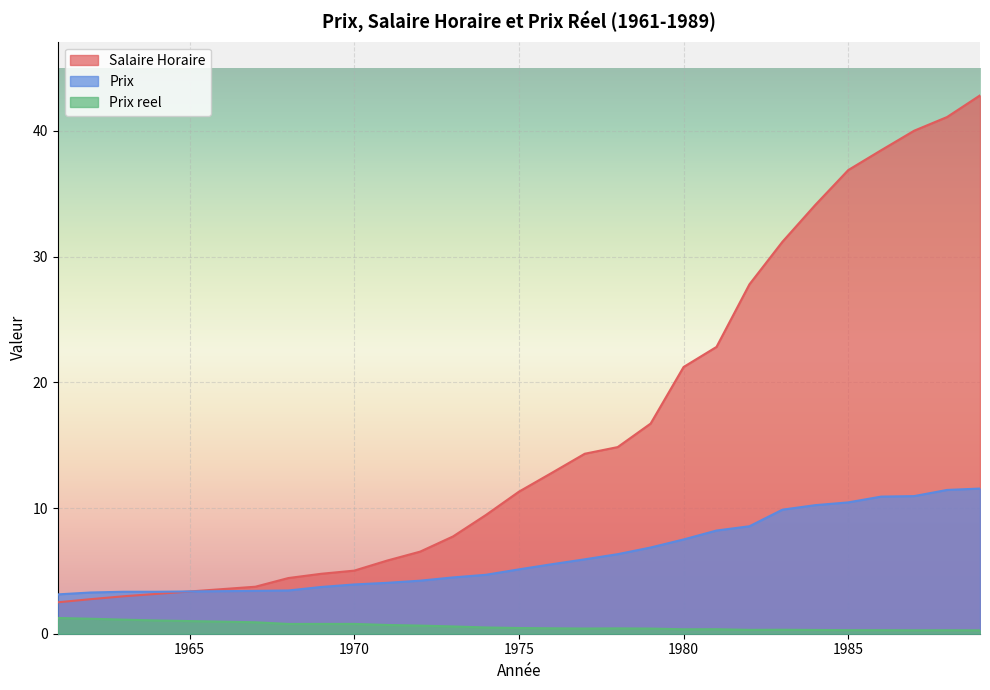

Which series has the largest range (max minus min)?

Salaire Horaire